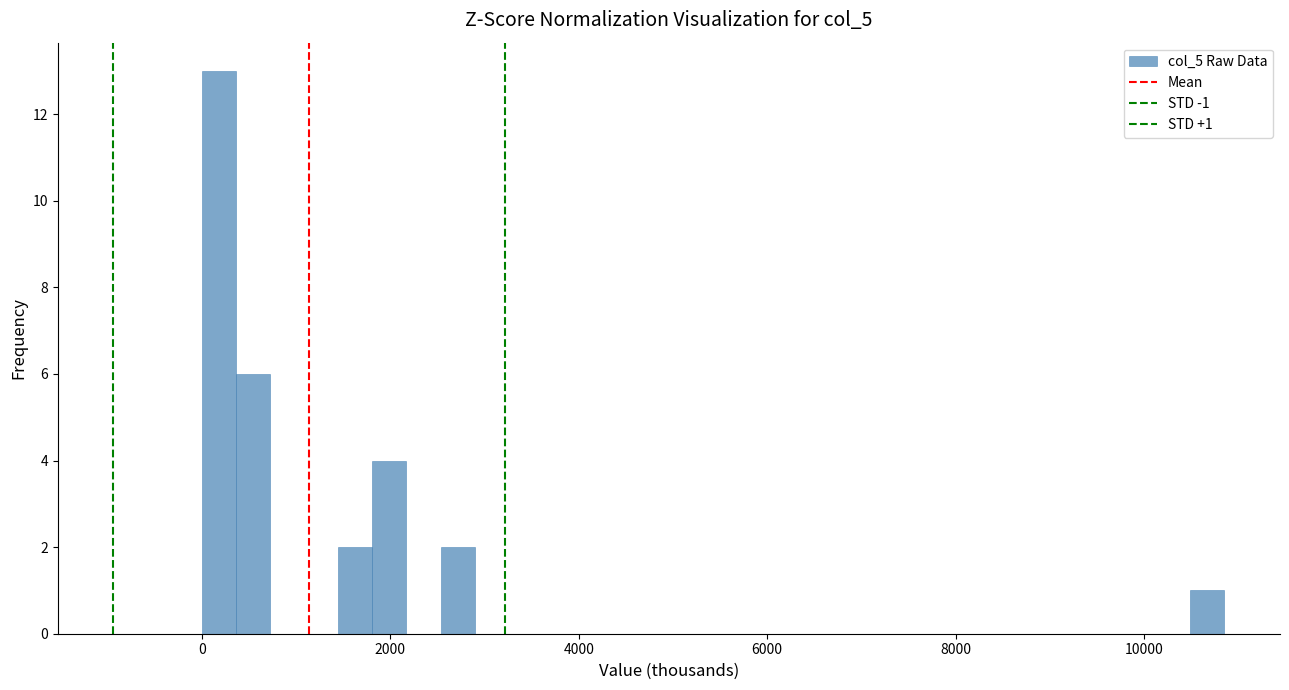

Around what value on the x-axis is the tallest bar? Give the approximate position of its centre, as read against the axis.

200